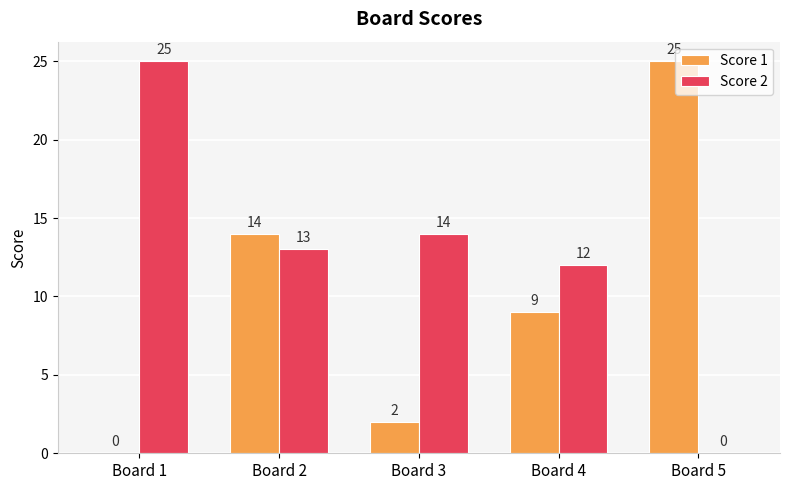

Reading left to right, transcribe all the data shown in this chart.

Score 1: 0	14	2	9	25
Score 2: 25	13	14	12	0